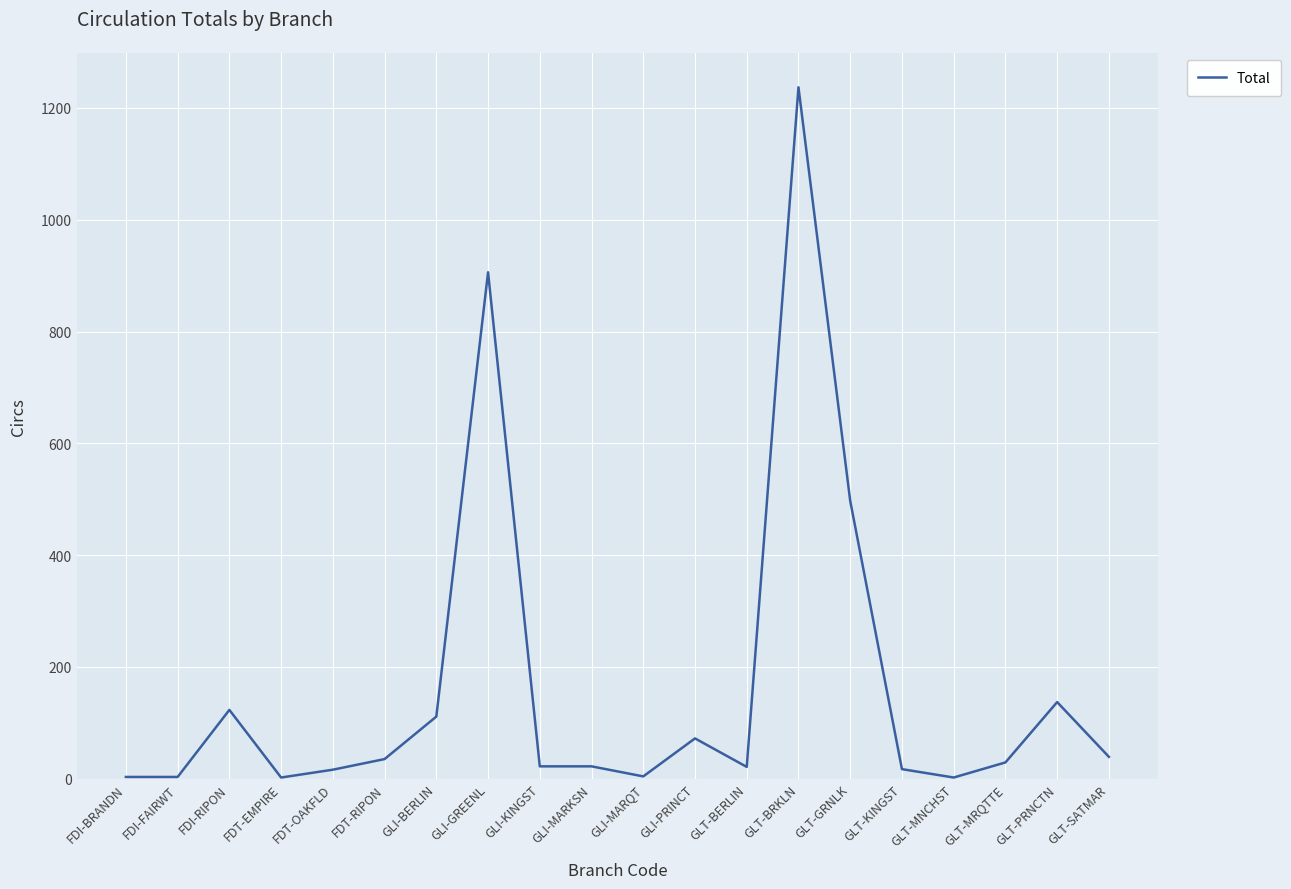

What is the ratio of the value at GLT-PRNCTN to the value at GLI-MARQT?

34.2